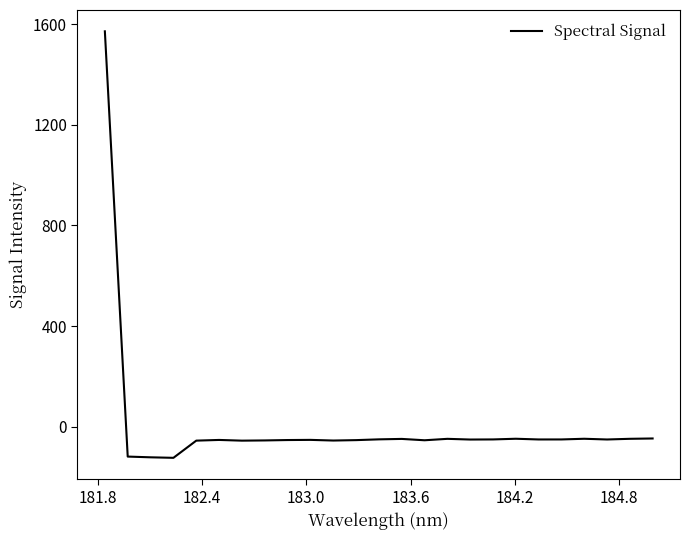

What is the maximum value shown in the chart?

1572.1